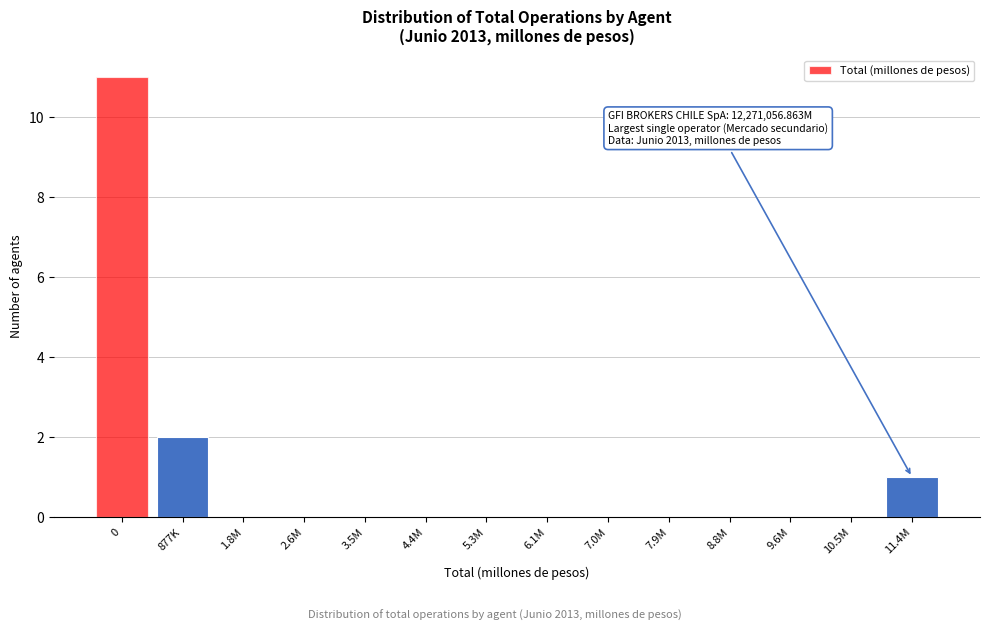

Reading left to right, what are all the values shown in this chart?

0=11	877K=2	1.8M=0	2.6M=0	3.5M=0	4.4M=0	5.3M=0	6.1M=0	7.0M=0	7.9M=0	8.8M=0	9.6M=0	10.5M=0	11.4M=1